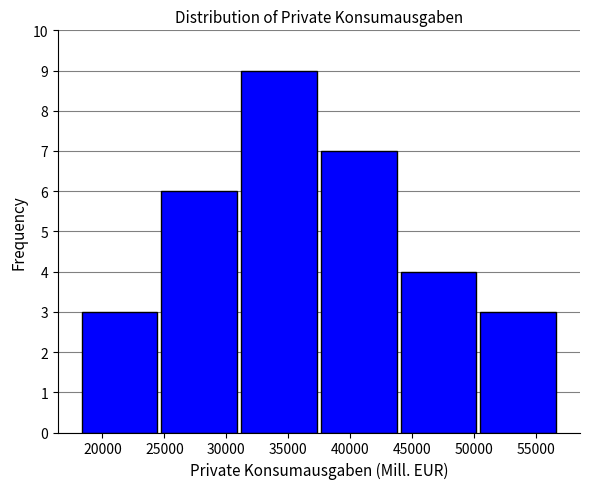

Reading left to right, list every bar in this chart as the range it spans on the x-axis followed by its height. Neither the bar edges nor the heights are printed on the chart, so give them approximately, as read against the axes.

18000 to 24500: 3
24500 to 31000: 6
31000 to 37500: 9
37500 to 44000: 7
44000 to 50500: 4
50500 to 57000: 3